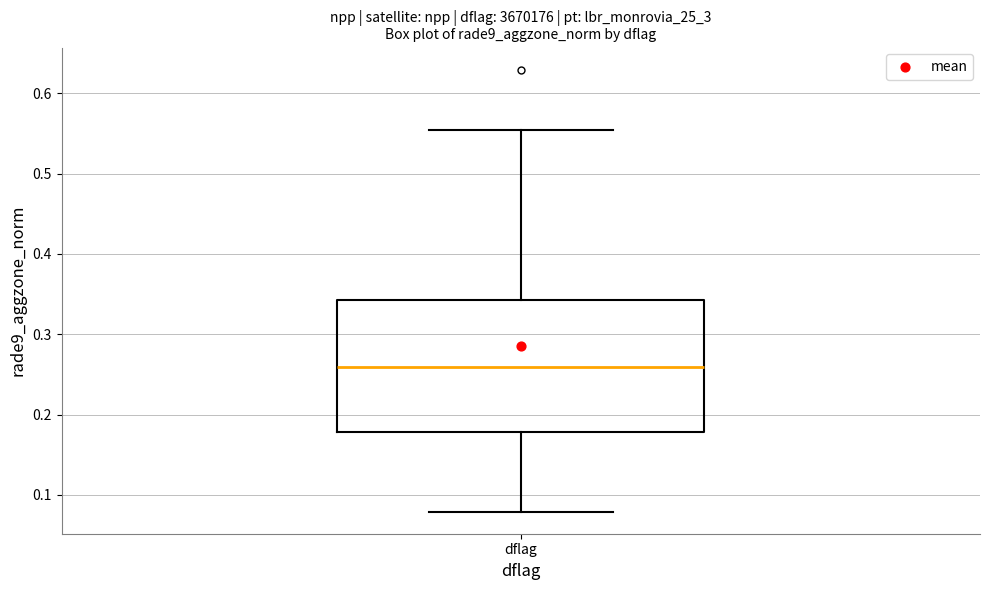

Transcribe this box plot: give where the median line is, the range the box spans, and where the two whiskers end, as read against the y-axis. The values are not printed on the chart, so give them approximately, as read against the axis.

median 0.26, box 0.18 to 0.34, whiskers 0.08 to 0.55